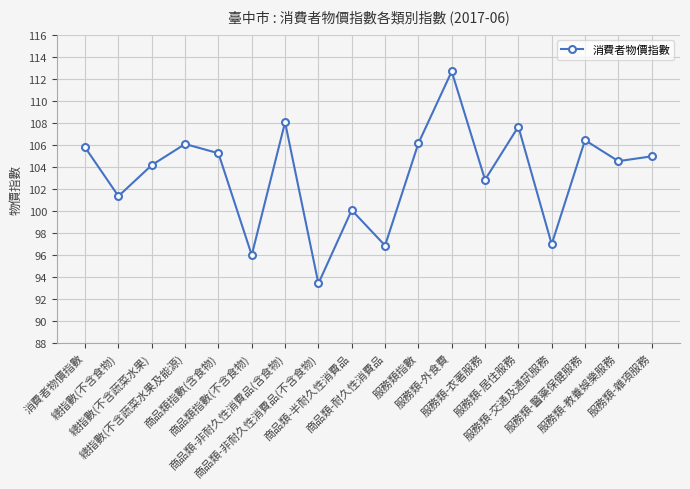

What position from the left is 商品類-非耐久性消費品(含食物)?

7